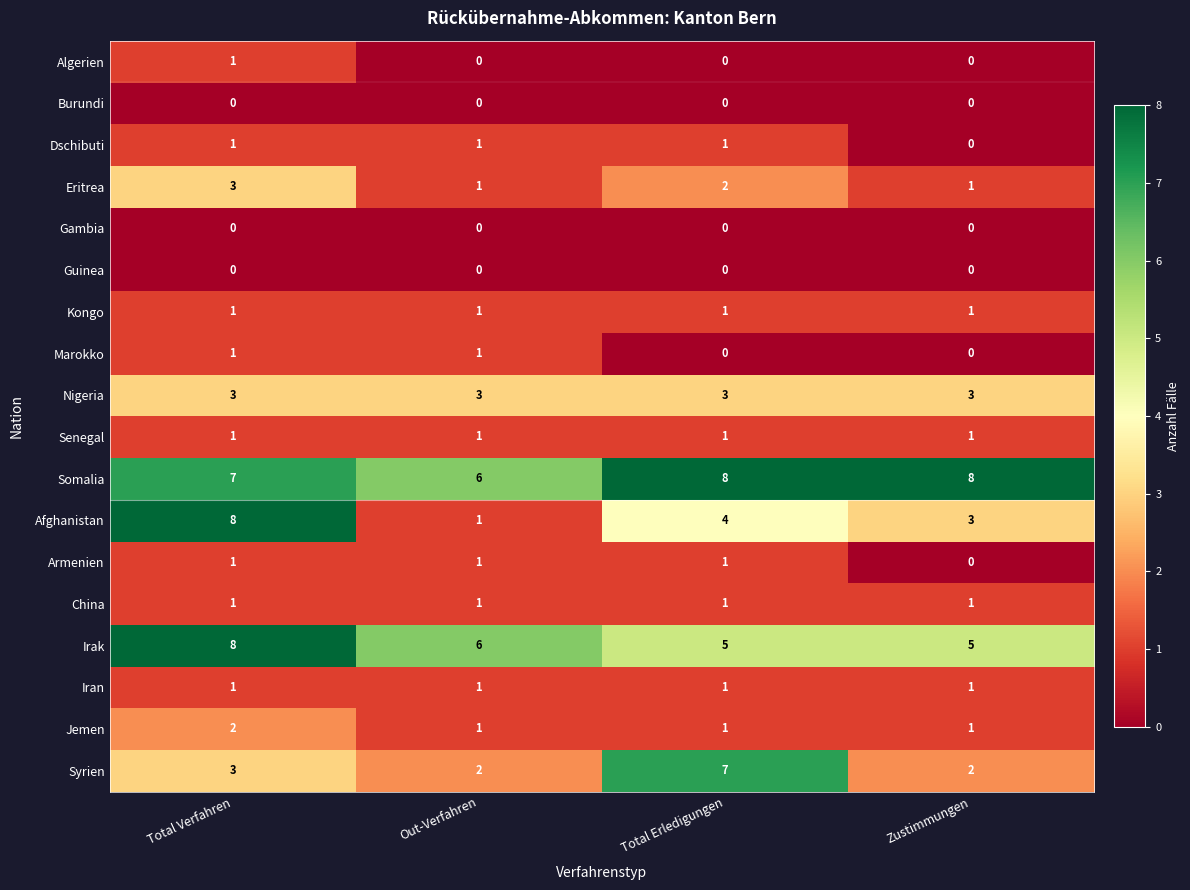

What is the approximate value of Somalia at Zustimmungen?

8